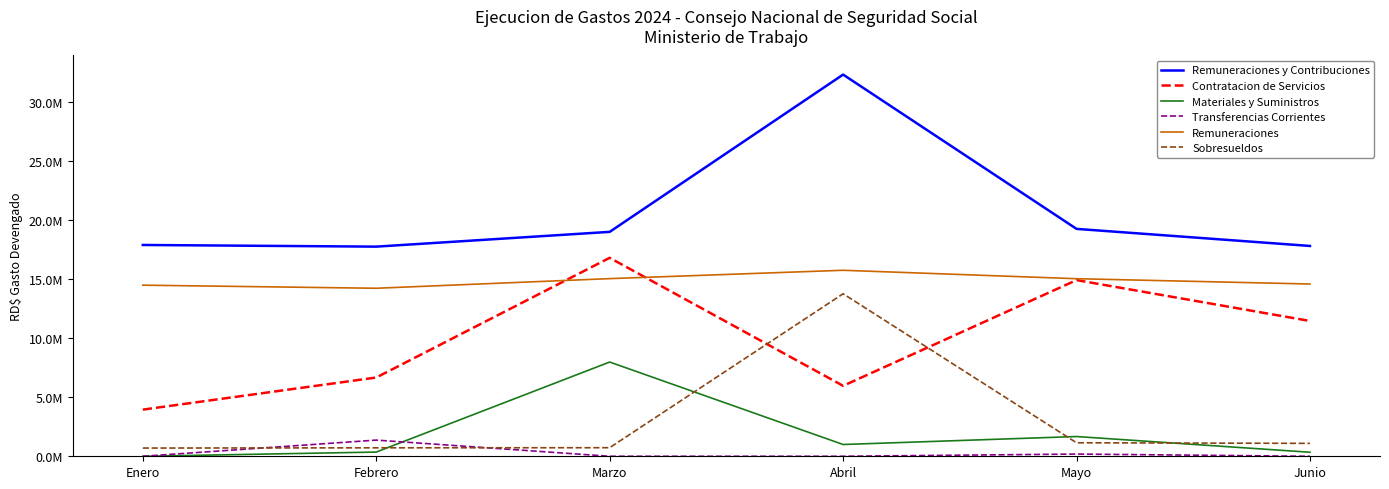

Reading left to right, extract all data points from this chart.

Remuneraciones y Contribuciones: Enero=17883431.1	Febrero=17742225.8	Marzo=18992407.5	Abril=32304113.0	Mayo=19244616.3	Junio=17800209.8
Contratacion de Servicios: Enero=3948024.5	Febrero=6664745.6	Marzo=16795805.6	Abril=5963099.2	Mayo=14911518.2	Junio=11452140.3
Materiales y Suministros: Enero=0.0	Febrero=355831.4	Marzo=7975464.0	Abril=996353.1	Mayo=1671234.5	Junio=341592.2
Transferencias Corrientes: Enero=0.0	Febrero=1368927.9	Marzo=0.0	Abril=0.0	Mayo=187861.3	Junio=0.0
Remuneraciones: Enero=14481000.0	Febrero=14219306.4	Marzo=15035100.1	Abril=15741333.3	Mayo=15028000.0	Junio=14579500.2
Sobresueldos: Enero=695400.0	Febrero=715400.0	Marzo=726143.5	Abril=13752734.7	Mayo=1142947.9	Junio=1092664.9